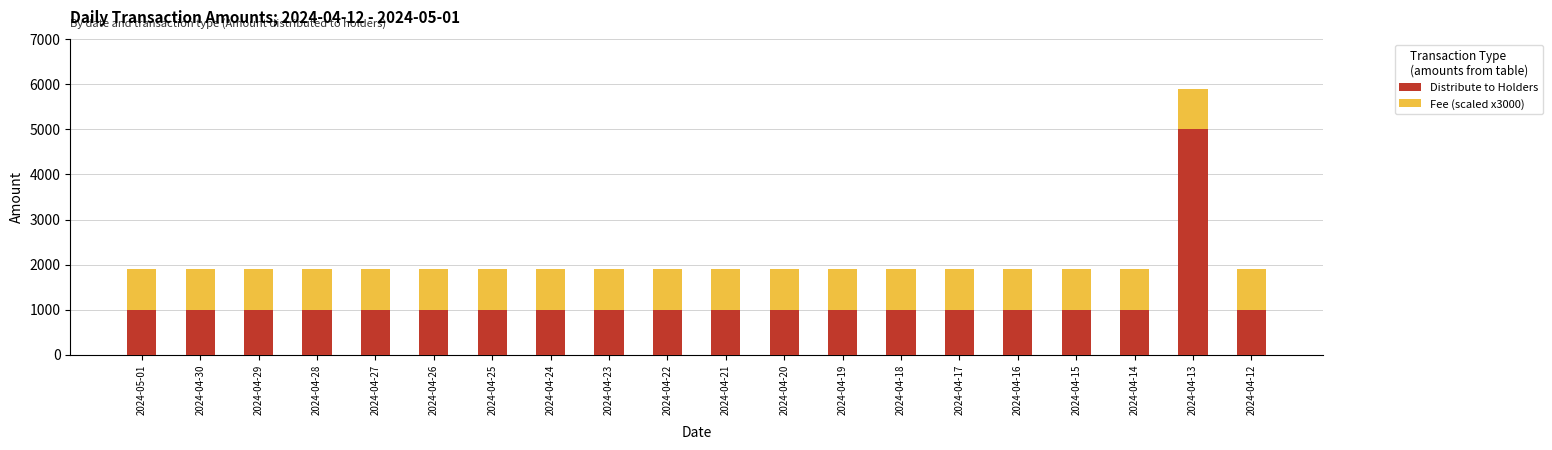

What is the approximate value of Distribute to Holders at 2024-04-25?

1000